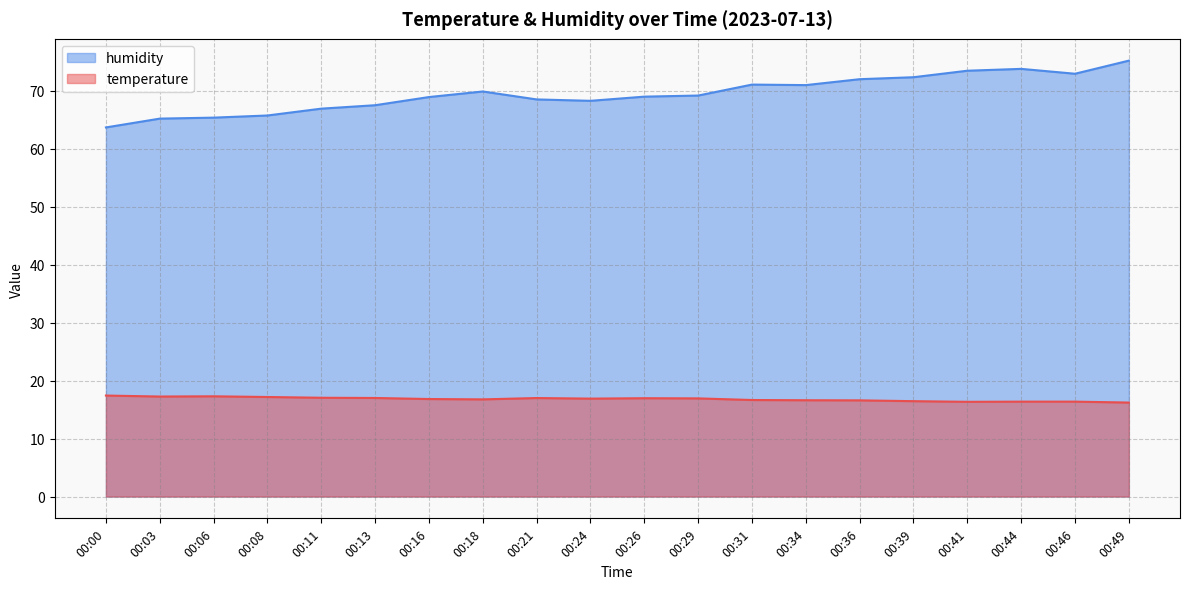

Reading left to right, transcribe all the data shown in this chart.

temperature: 00:00=17.4	00:03=17.2	00:06=17.3	00:08=17.2	00:11=17.0	00:13=17.0	00:16=16.8	00:18=16.8	00:21=17.0	00:24=16.9	00:26=17.0	00:29=16.9	00:31=16.6	00:34=16.6	00:36=16.6	00:39=16.4	00:41=16.3	00:44=16.4	00:46=16.4	00:49=16.2
humidity: 00:00=63.7	00:03=65.2	00:06=65.3	00:08=65.7	00:11=66.9	00:13=67.5	00:16=68.9	00:18=69.9	00:21=68.5	00:24=68.2	00:26=69.0	00:29=69.2	00:31=71.0	00:34=71.0	00:36=72.0	00:39=72.3	00:41=73.4	00:44=73.8	00:46=72.9	00:49=75.2